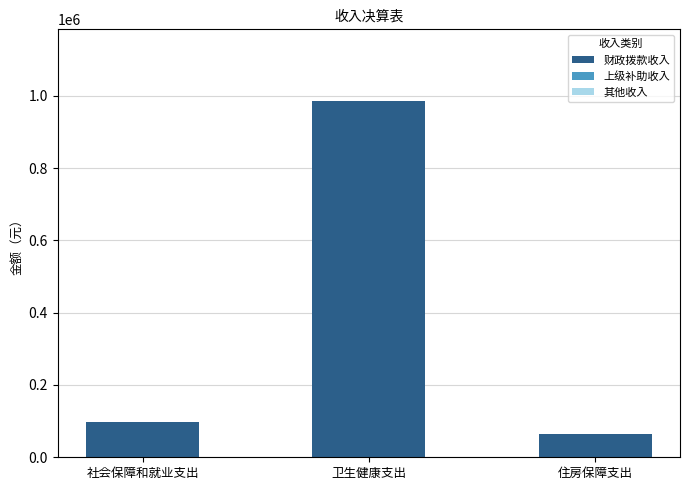

How many data points does each series have?

3